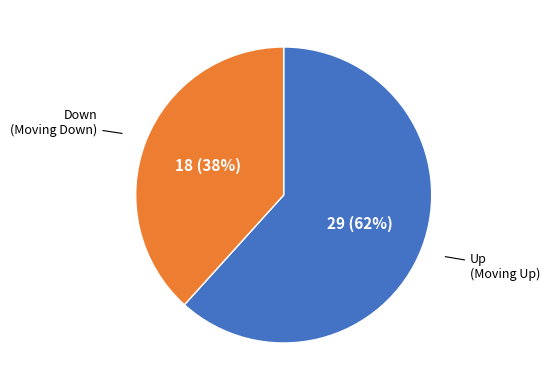

To the nearest percent, what is the average slice percentage?

50%